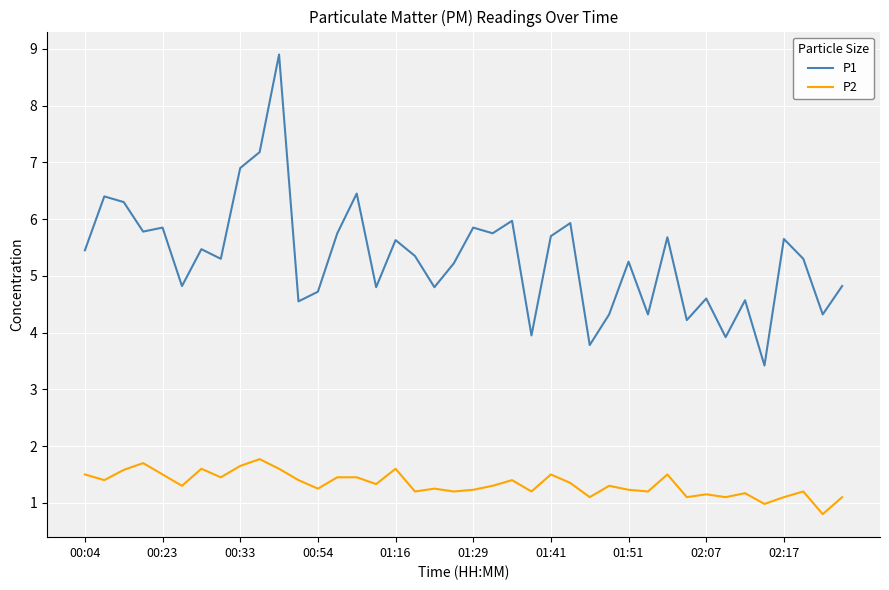

Count the number of categories in the chart.

40